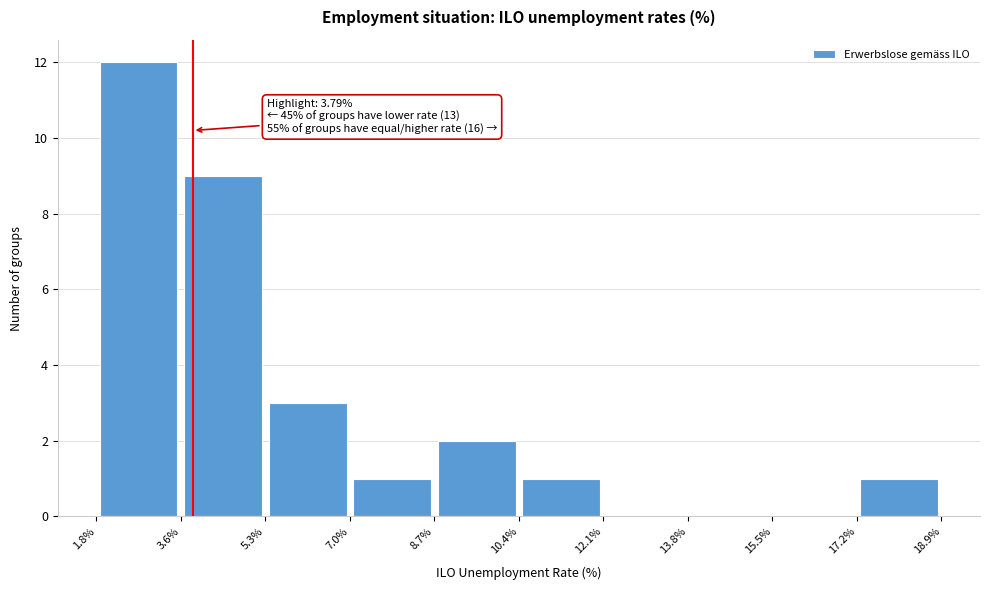

Which range on the x-axis has the tallest bar?

1.8% to 3.6%